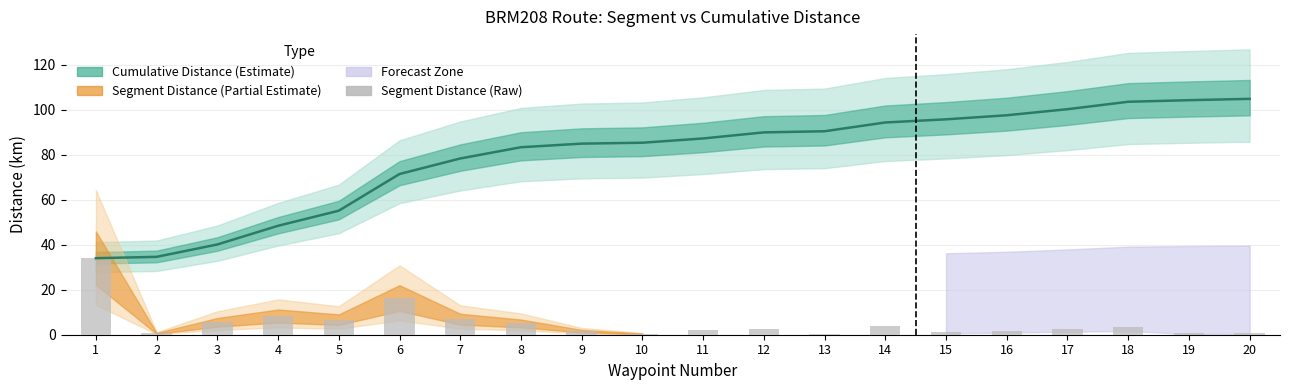

List the labels in order of value, smallest first.

10, 13, 2, 20, 19, 15, 9, 16, 11, 12, 17, 18, 14, 8, 3, 5, 7, 4, 6, 1